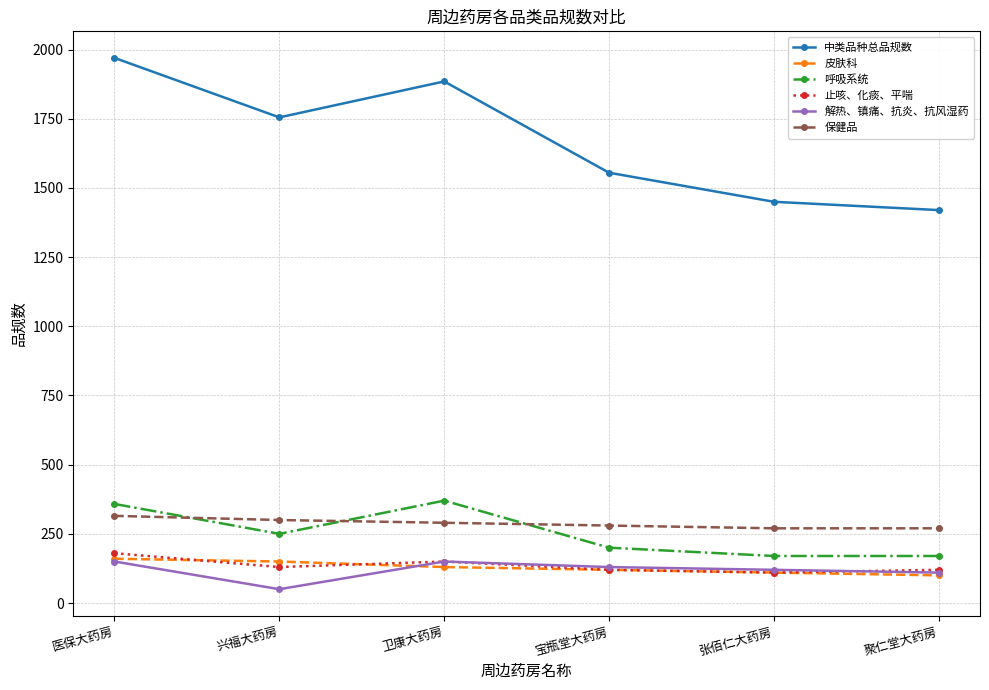

True or false: 止咳、化痰、平喘 and 中类品种总品规数 intersect in this chart.

False